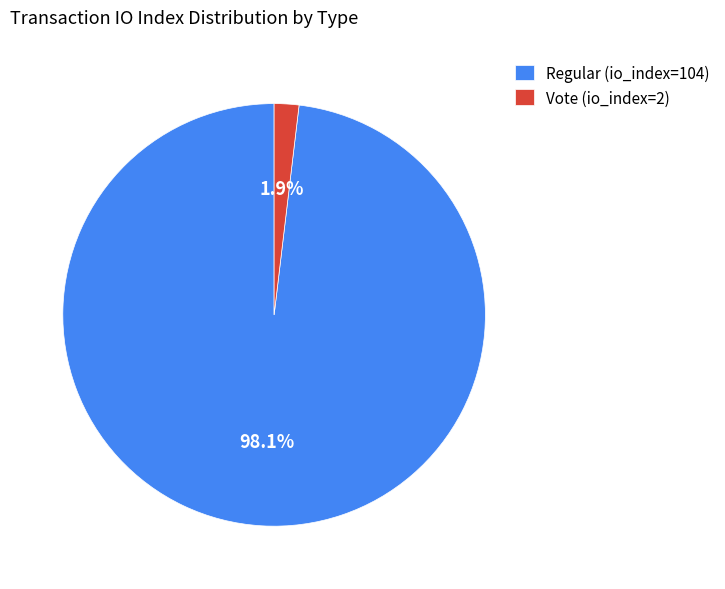

To the nearest percent, what is the combined percentage of Vote (io_index=2) and Regular (io_index=104)?

100%